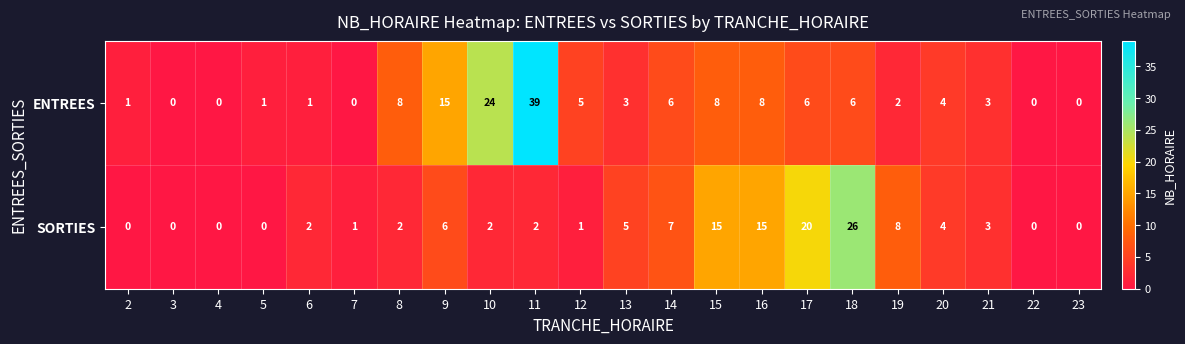

List the series in order of their peak value, highest first.

ENTREES, SORTIES